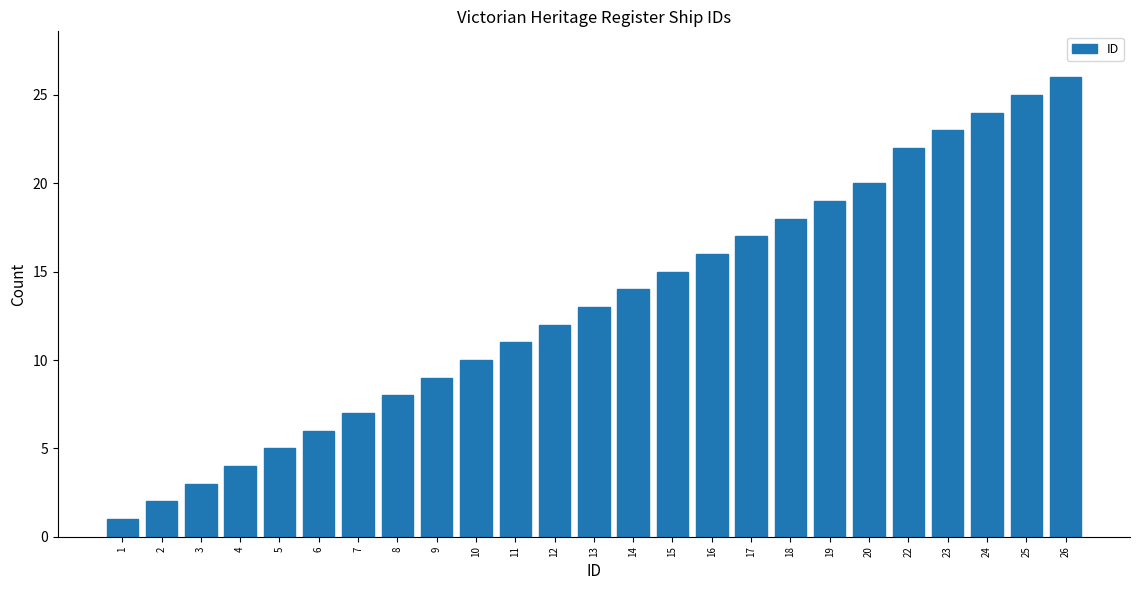

Reading left to right, list all the values displayed in this chart.

1=1	2=2	3=3	4=4	5=5	6=6	7=7	8=8	9=9	10=10	11=11	12=12	13=13	14=14	15=15	16=16	17=17	18=18	19=19	20=20	22=22	23=23	24=24	25=25	26=26